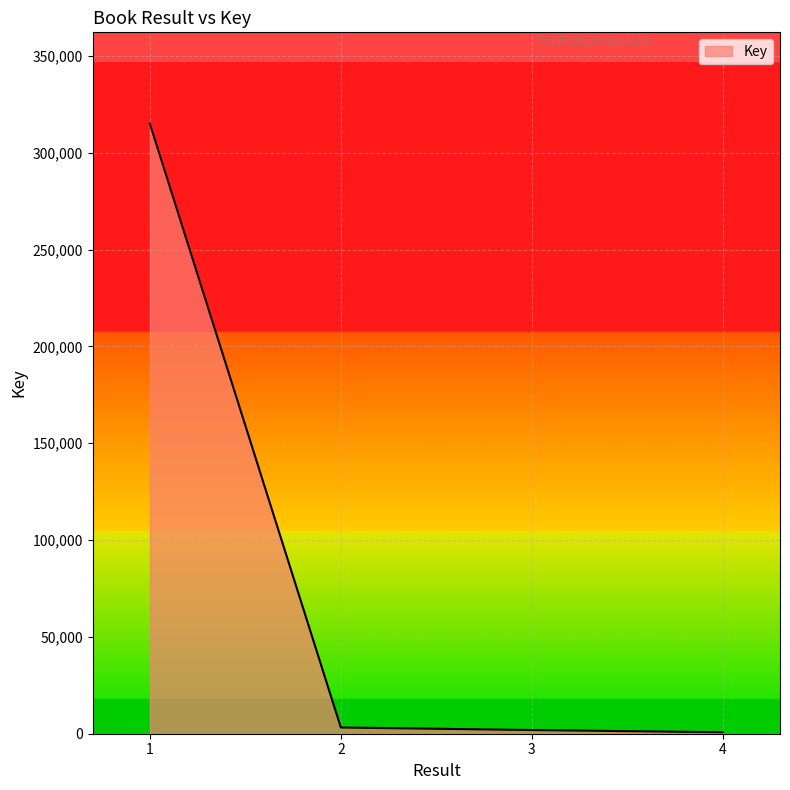

How many values are below 3218?

2